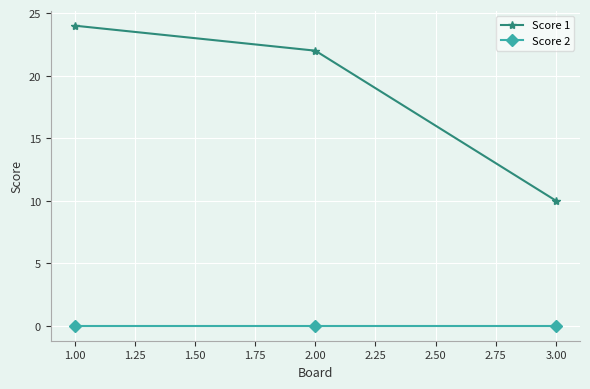

Between 1.00 and 3.00, which series saw the biggest shift?

Score 1